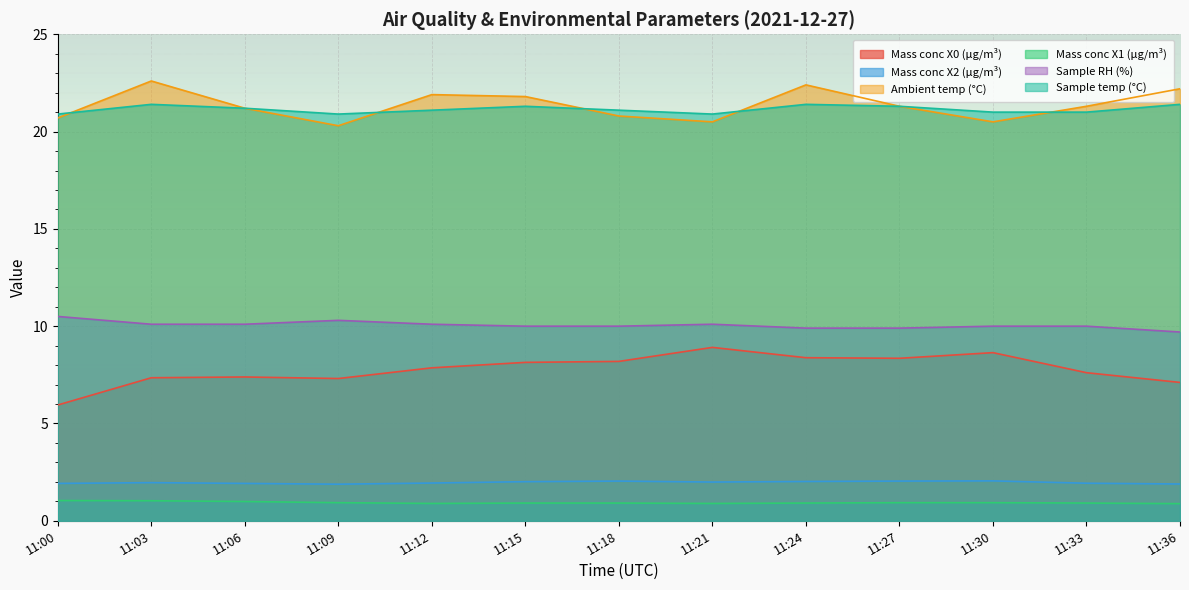

The value of Sample temp (°C) at 11:33 is 14.6. True or false?

False